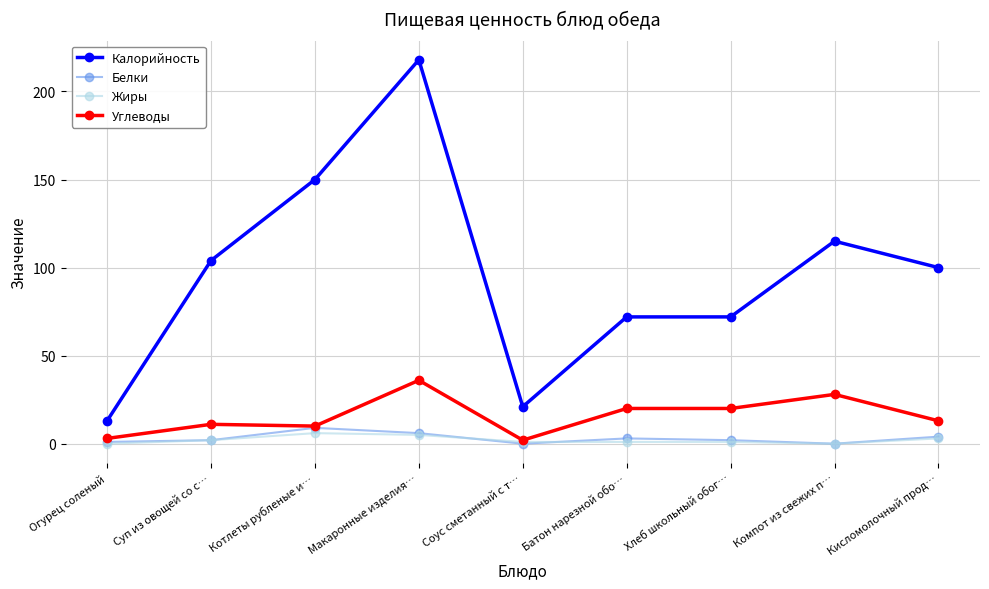

What is the maximum value for Белки?

9